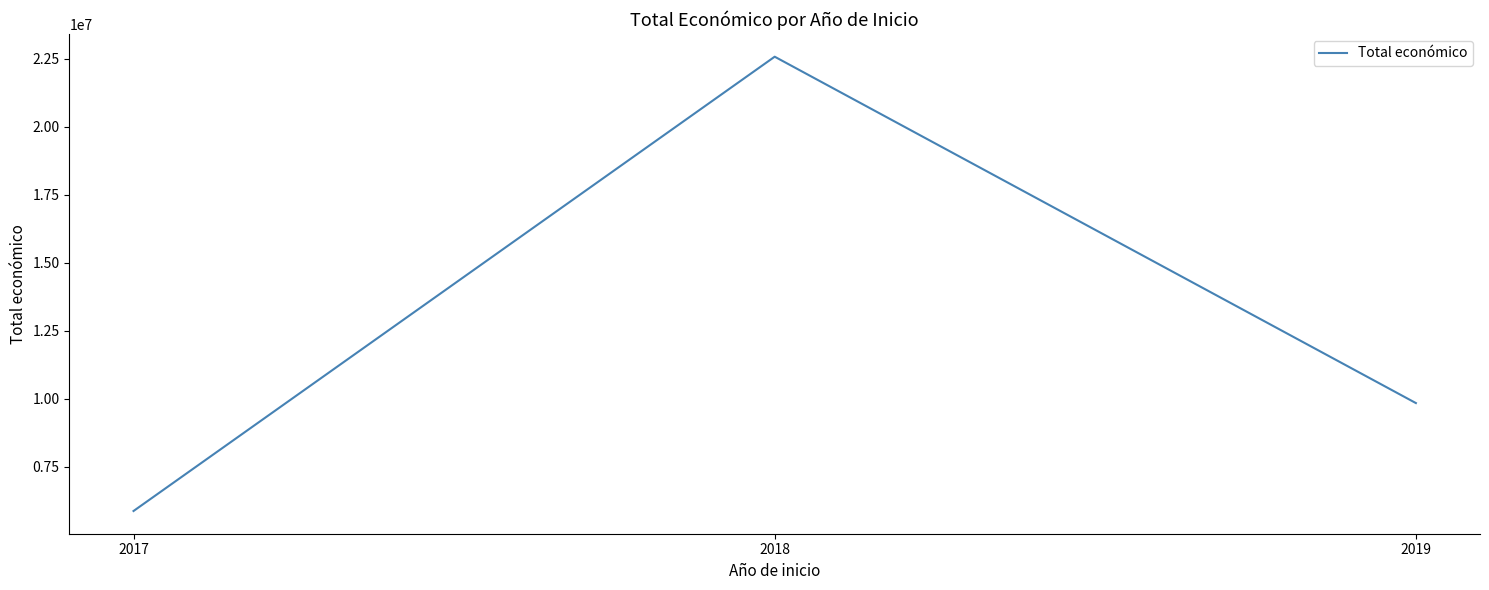

At which category does the chart reach its minimum across all series?

2017